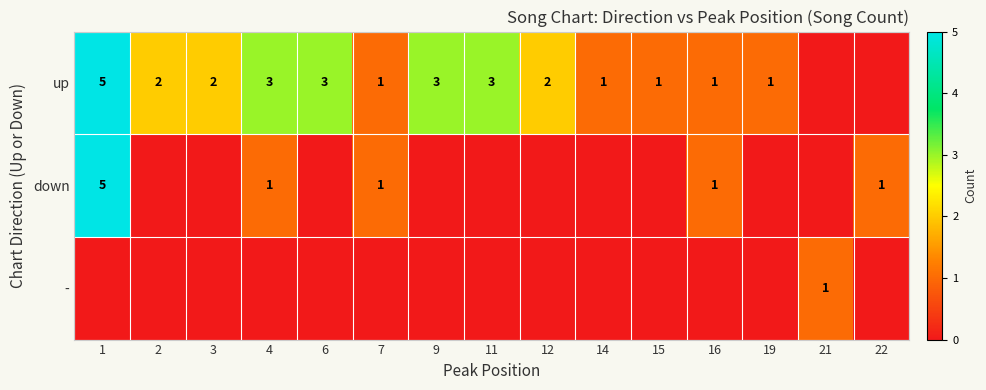

At which category is the sum across all series the highest?

1